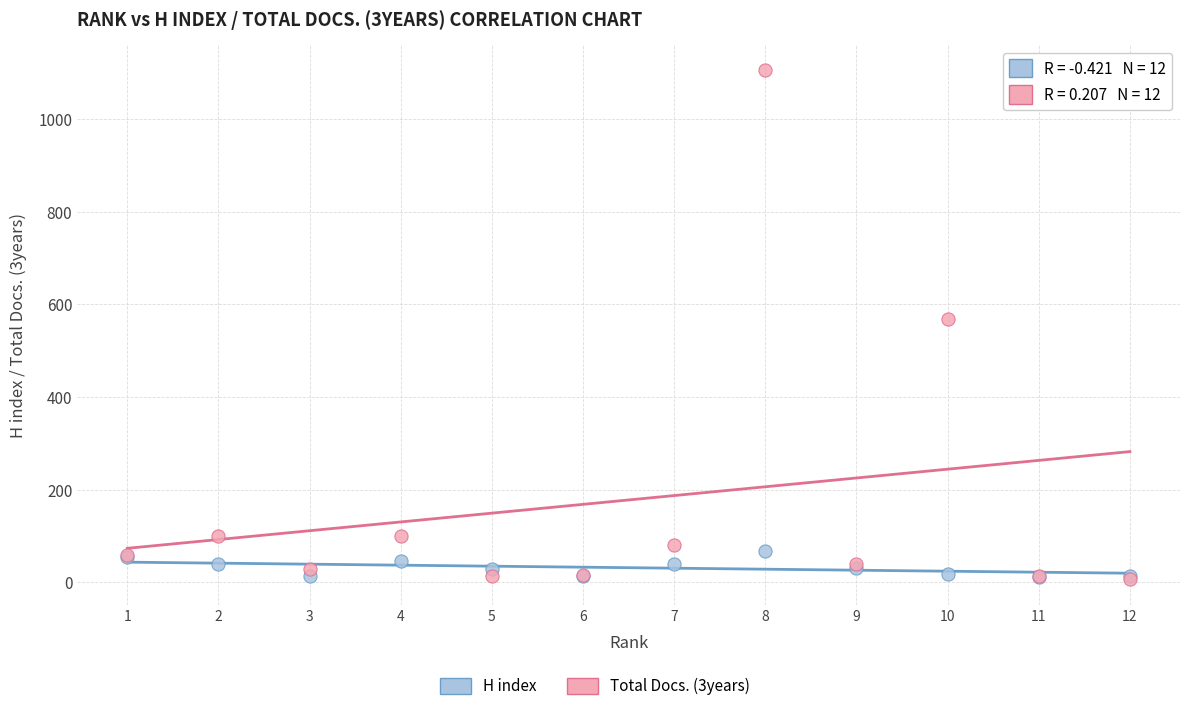

Across all series, what Y value is closest to 556?

569